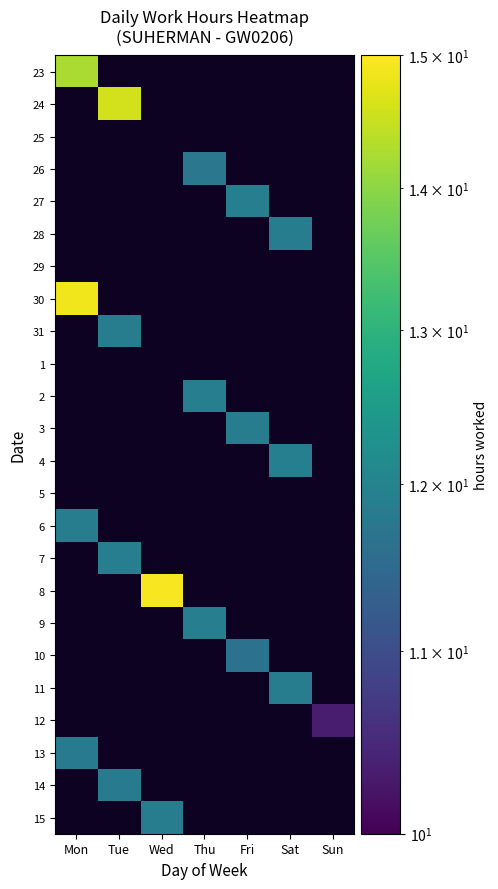

How many data points does each series have?

7